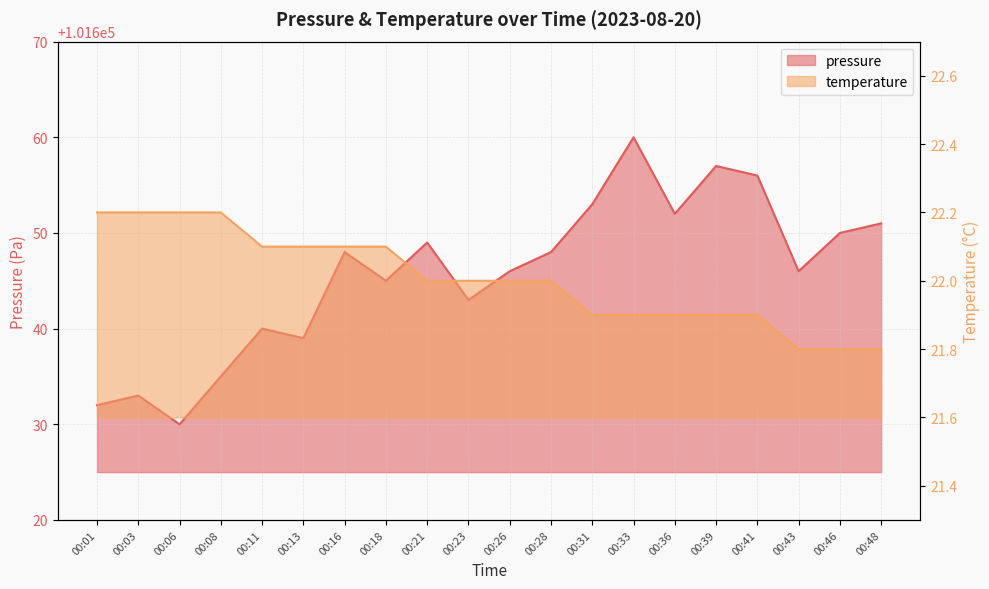

At 00:11, list the series in order from largest to smallest.

pressure, temperature